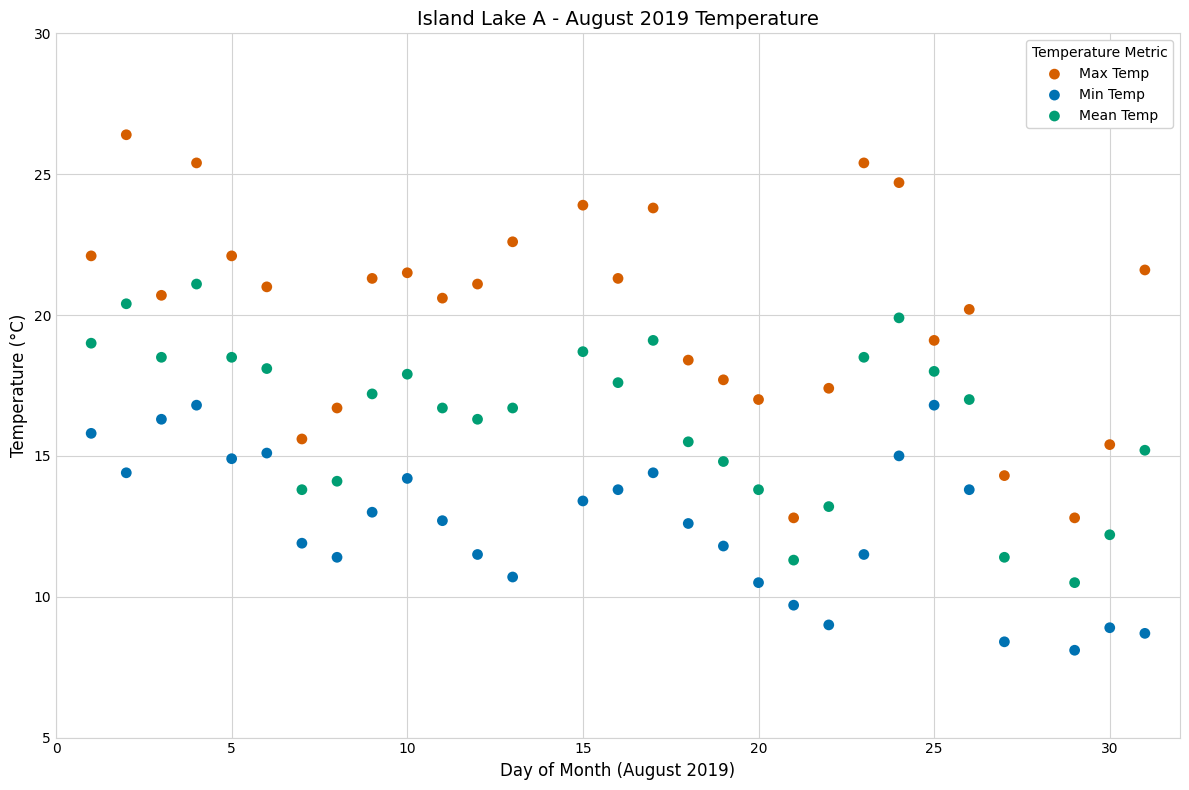

Which series has the largest Y range (max minus min)?

Max Temp